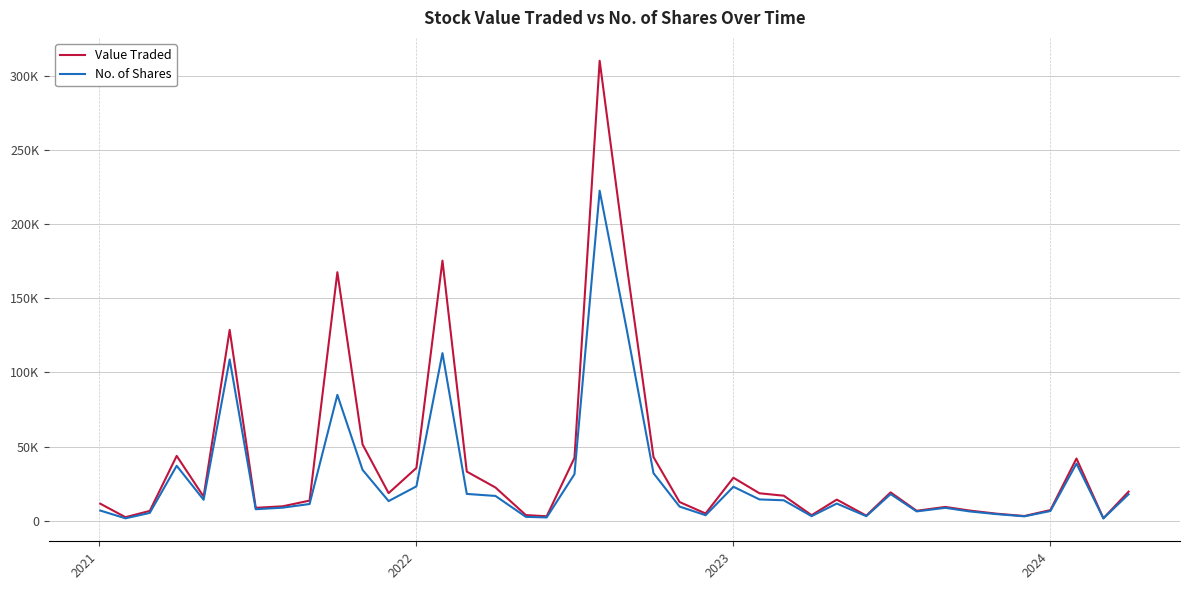

What are all the series names shown in the legend?

Value Traded, No. of Shares